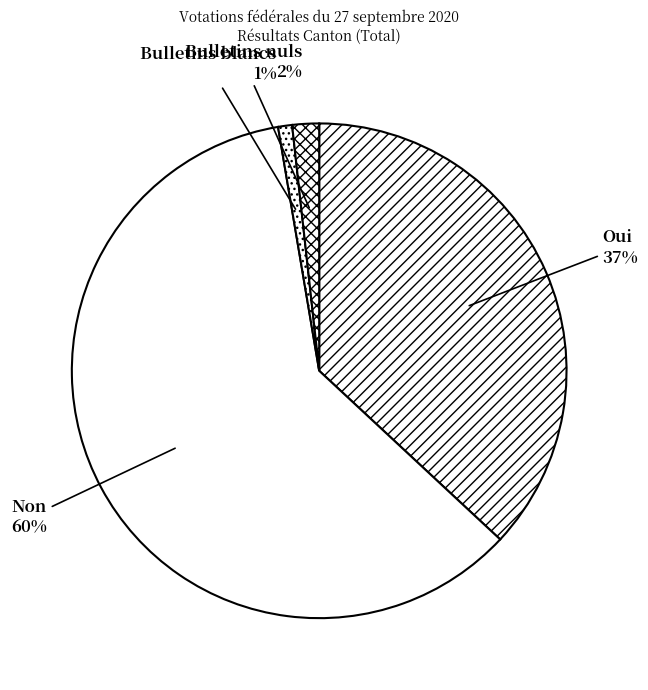

How many slices are in this pie chart?

4